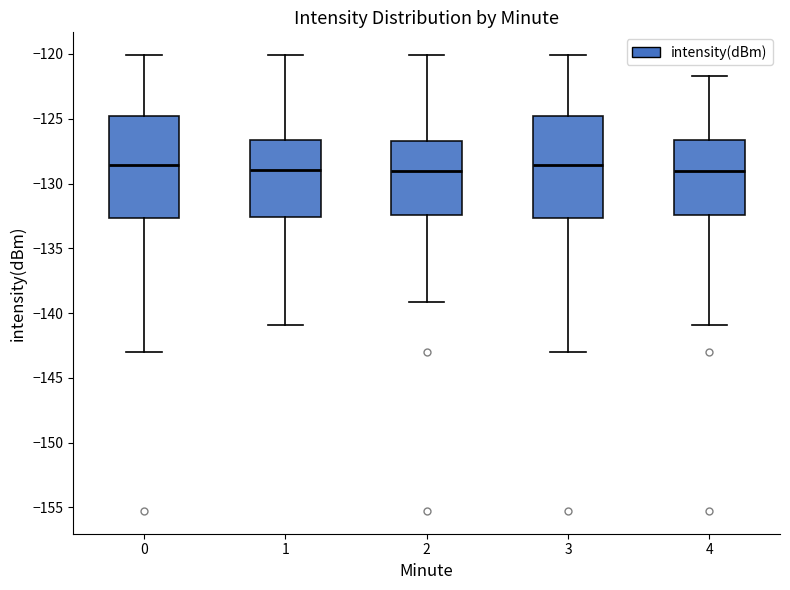

Reading left to right, transcribe this box plot: for each box, give where its median line is, the range the box spans, and where its two whiskers end, as read against the y-axis. The values are not printed on the chart, so give them approximately, as read against the axis.

0: median -128.5, box -132.5 to -125.0, whiskers -143.0 to -120.0
1: median -129.0, box -132.5 to -126.5, whiskers -141.0 to -120.0
2: median -129.0, box -132.5 to -126.5, whiskers -139.0 to -120.0
3: median -128.5, box -132.5 to -125.0, whiskers -143.0 to -120.0
4: median -129.0, box -132.5 to -126.5, whiskers -141.0 to -121.5